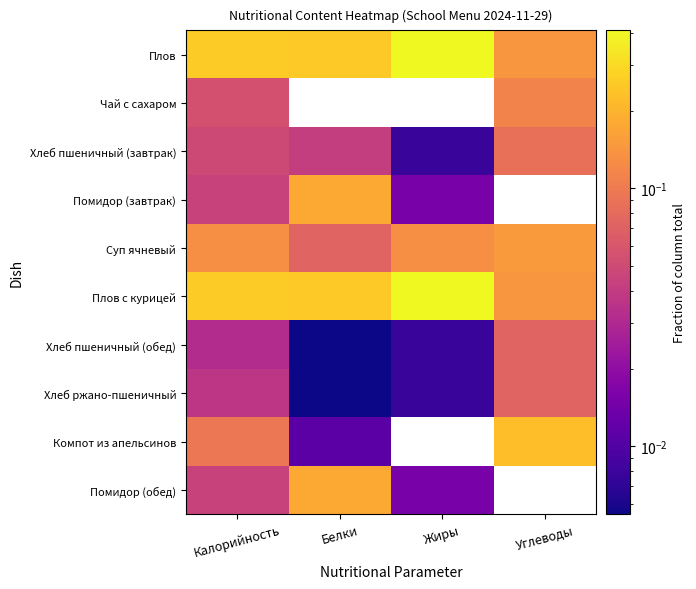

How many categories are shown in the chart?

4